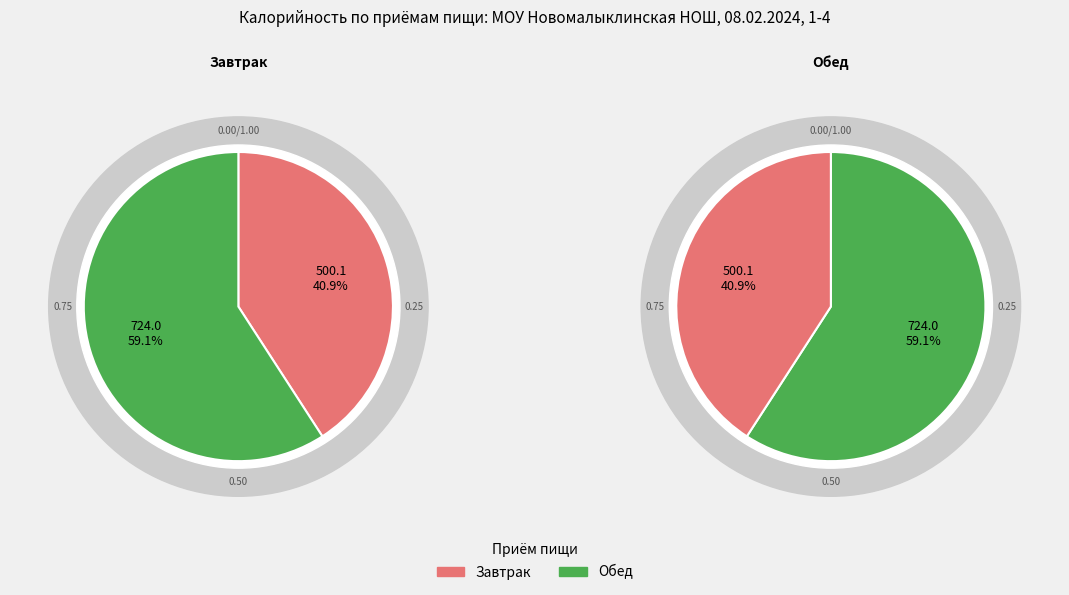

Which slice is the smallest?

Завтрак